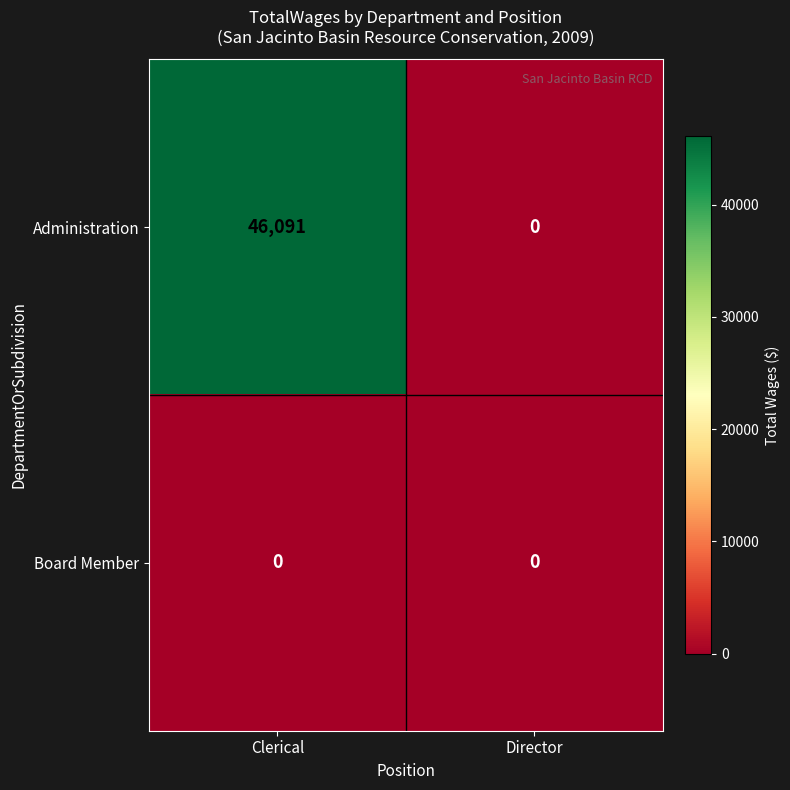

Which series has the largest total across all categories?

Administration